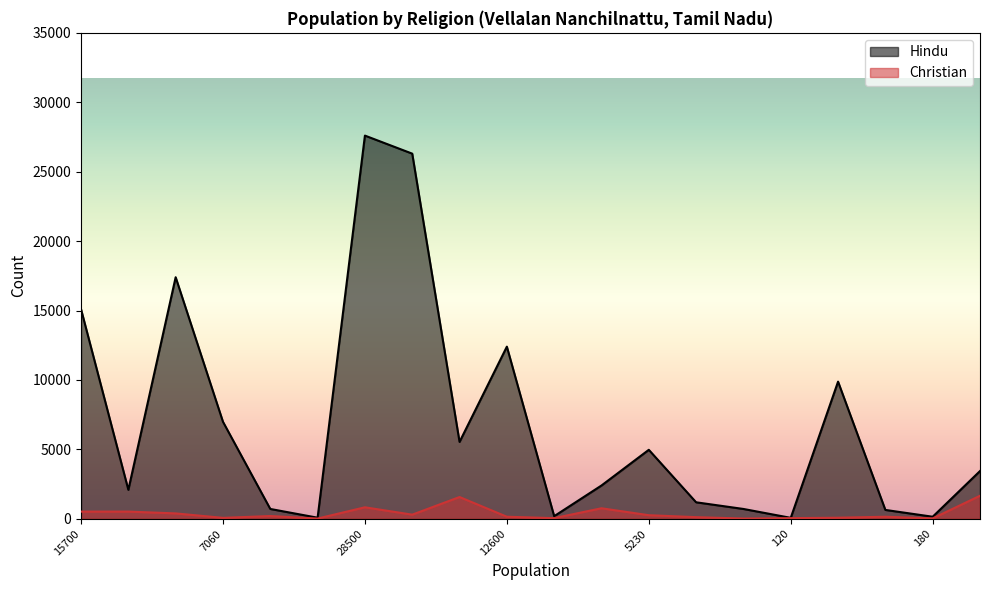

Where is the first local maximum for Hindu?

17800